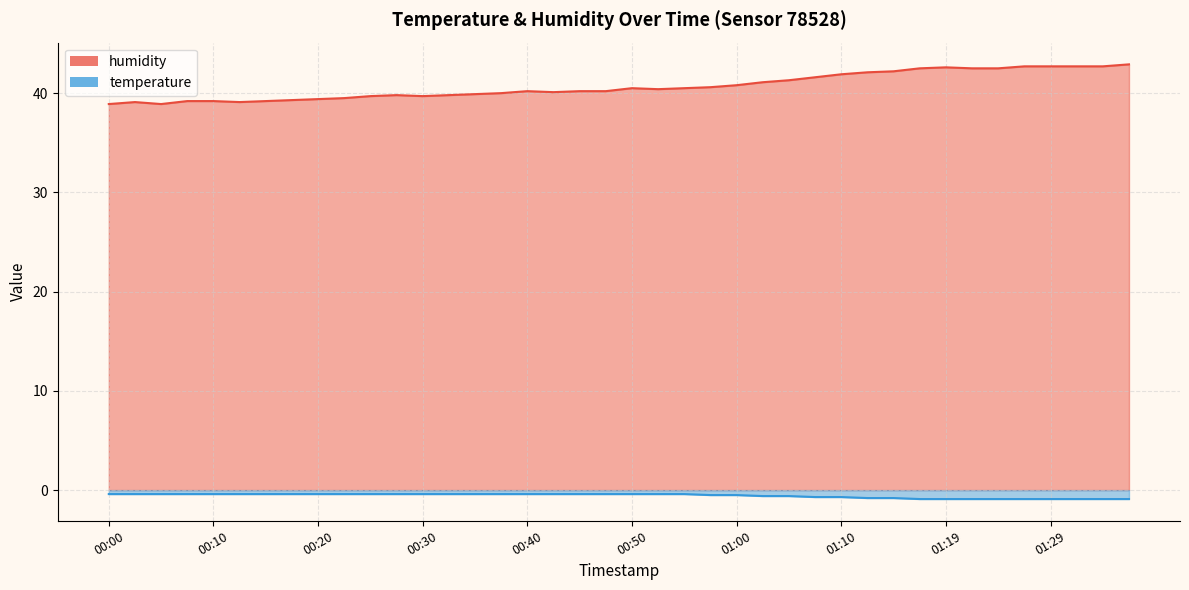

Does the chart display data point markers on the line(s)?

No